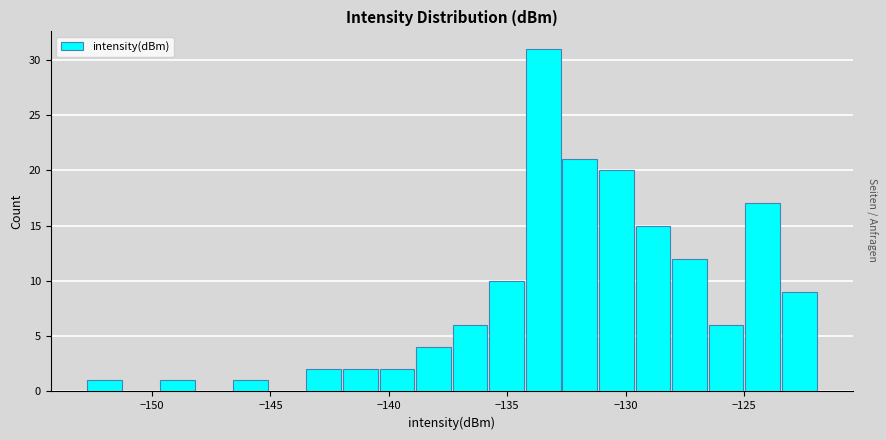

Read against the x-axis, roughly where is the centre of the tallest bar?

-133.5